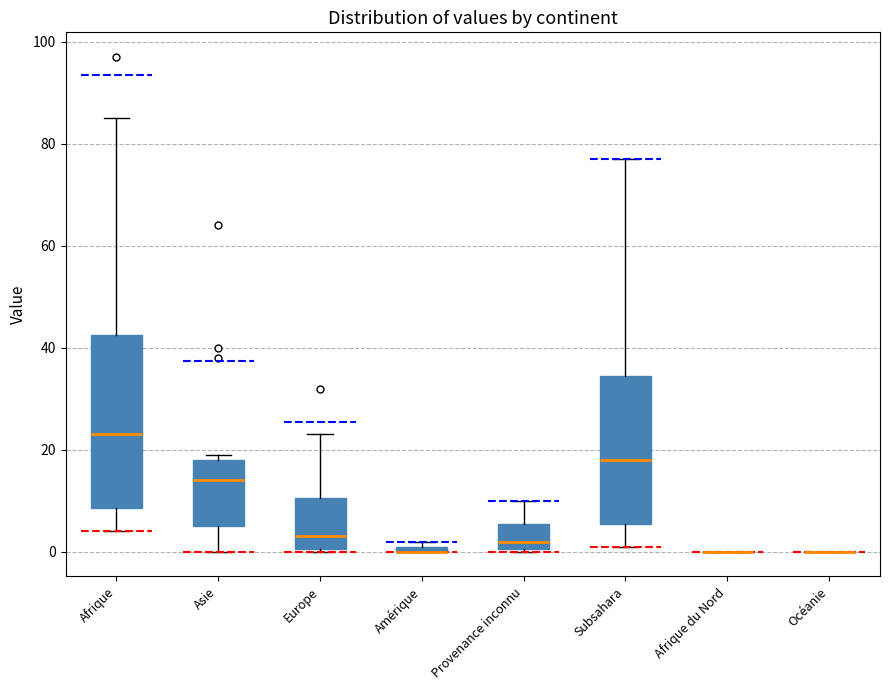

Where is the lower edge of the box for Provenance inconnu on the y-axis? The values are not printed on the chart, so give them approximately, as read against the axis.

0